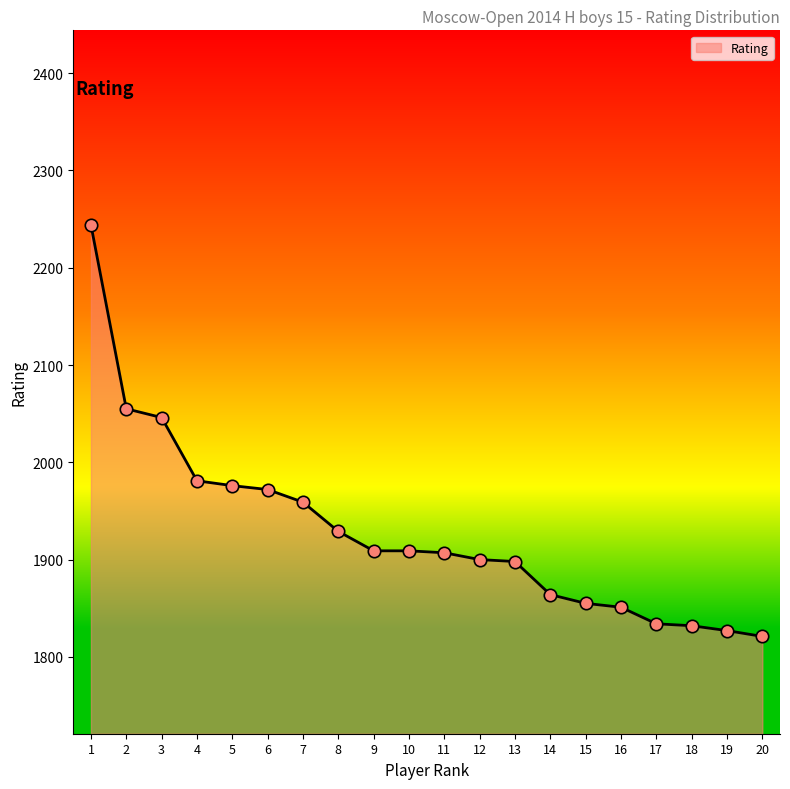

What is the change in value from 5 to 10?

-67